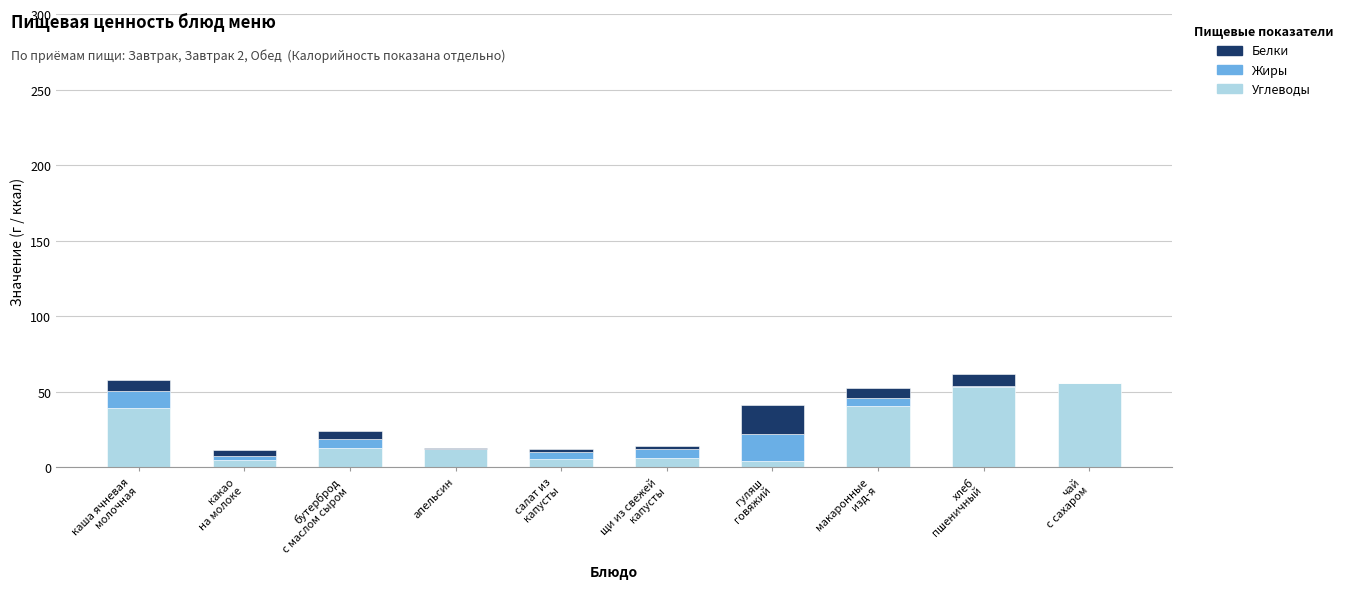

What is the maximum value for Углеводы?

55.6